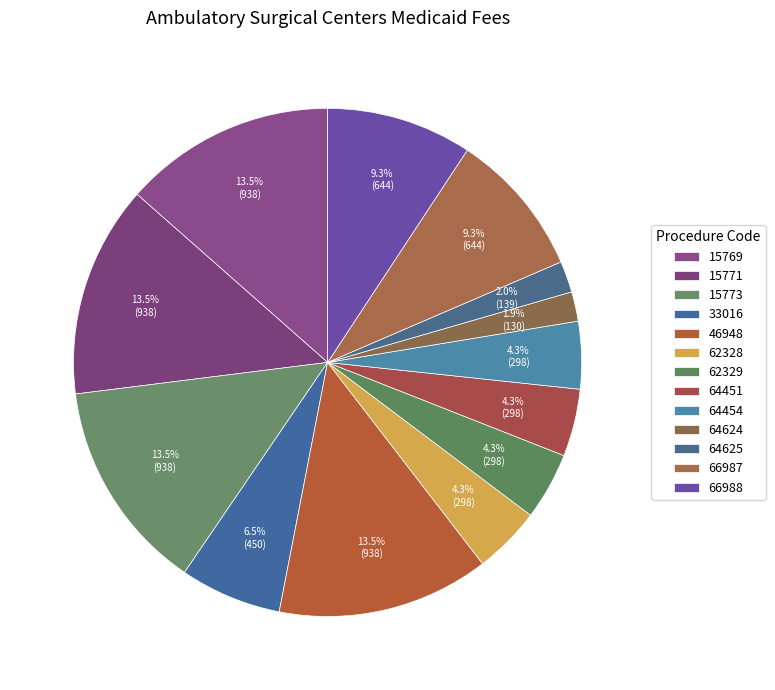

Count the number of slices in the pie.

13